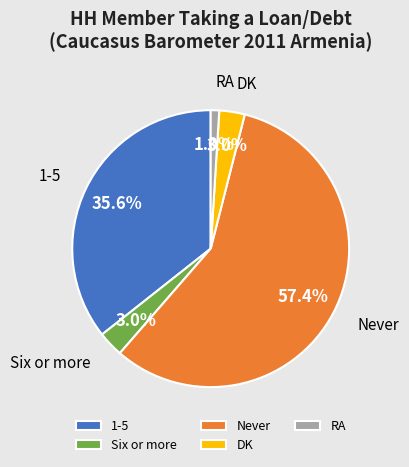

Is the sum of RA and Six or more greater than half?

No